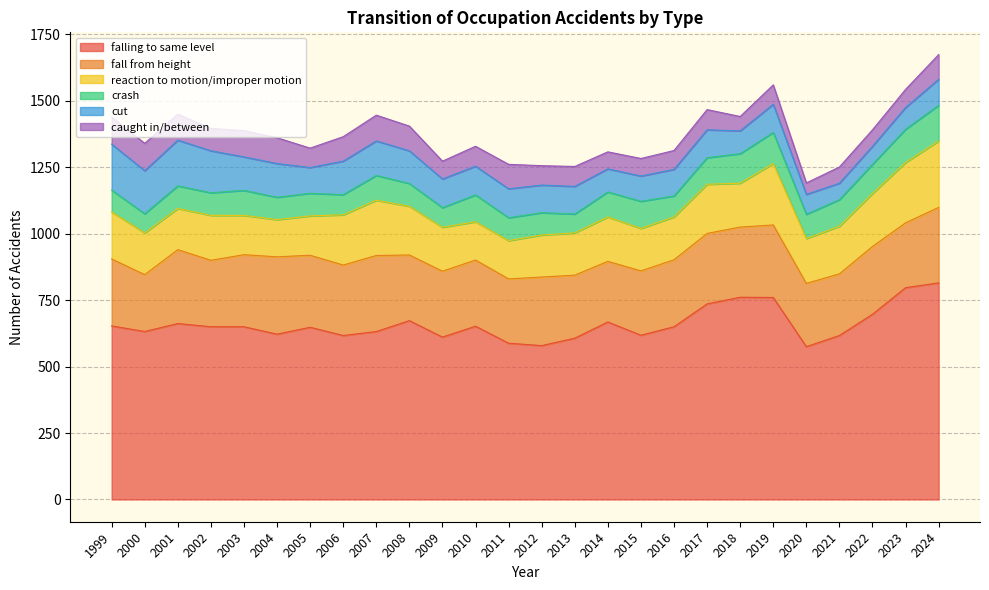

How many categories are shown in the chart?

26